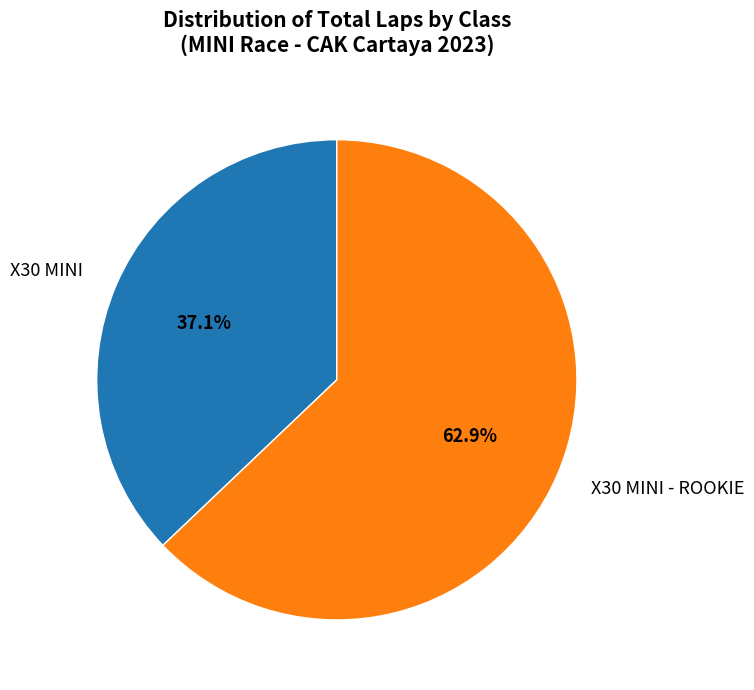

Rank the categories by value from highest to lowest.

X30 MINI - ROOKIE, X30 MINI